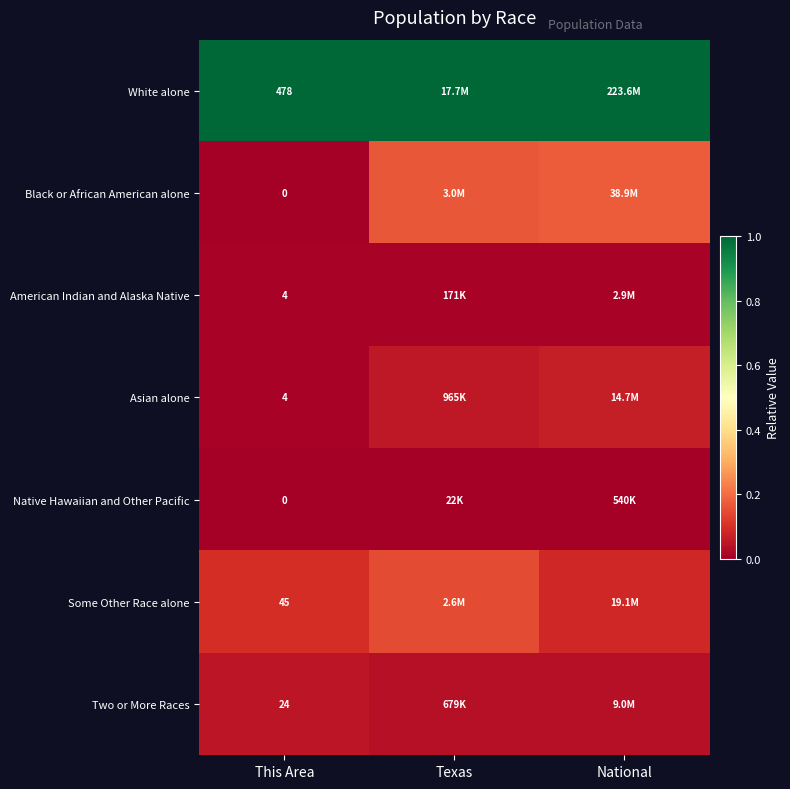

Which category has the highest value in the Asian alone series?

National